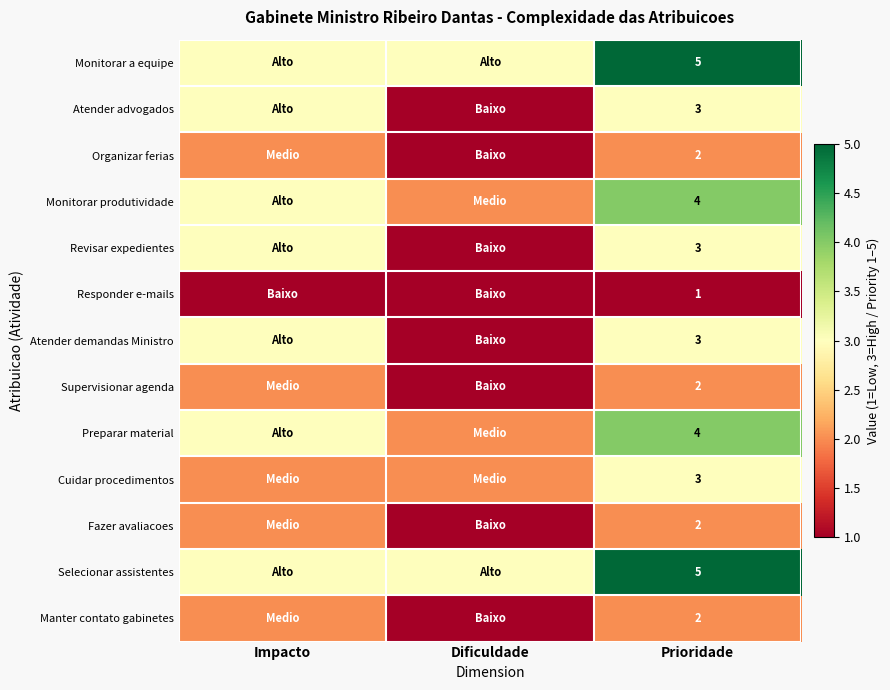

What is the spread (max minus min) of values at Prioridade?

4